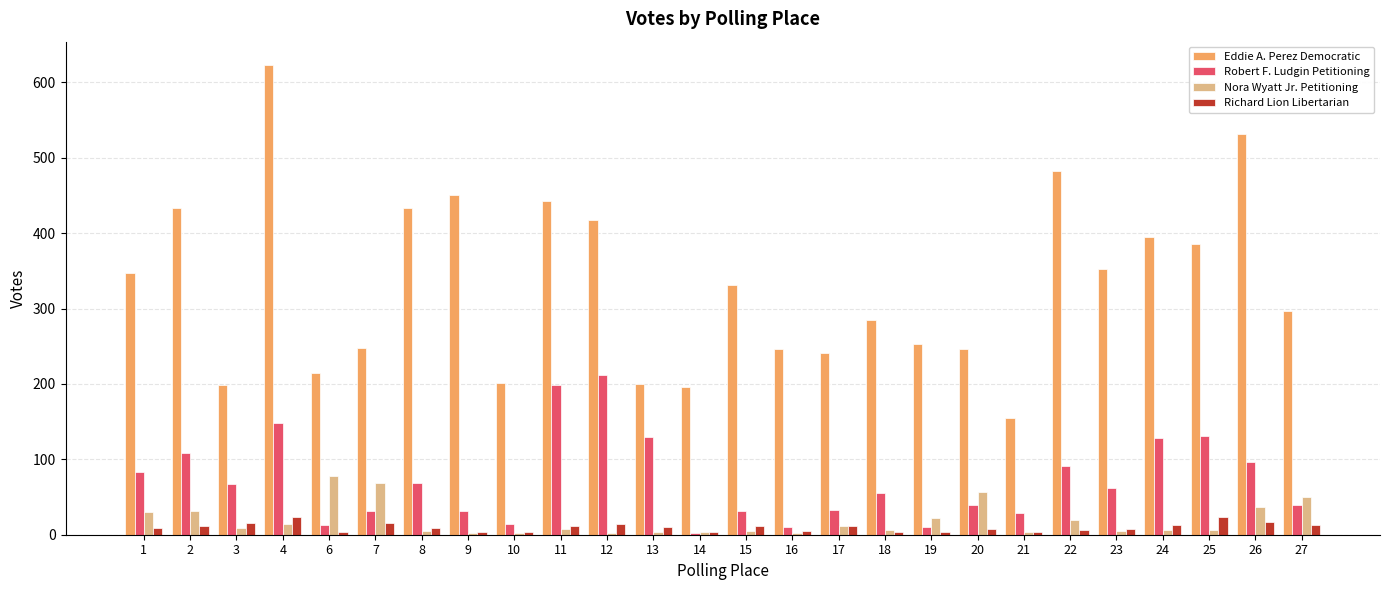

At which category is the sum across all series the highest?

4